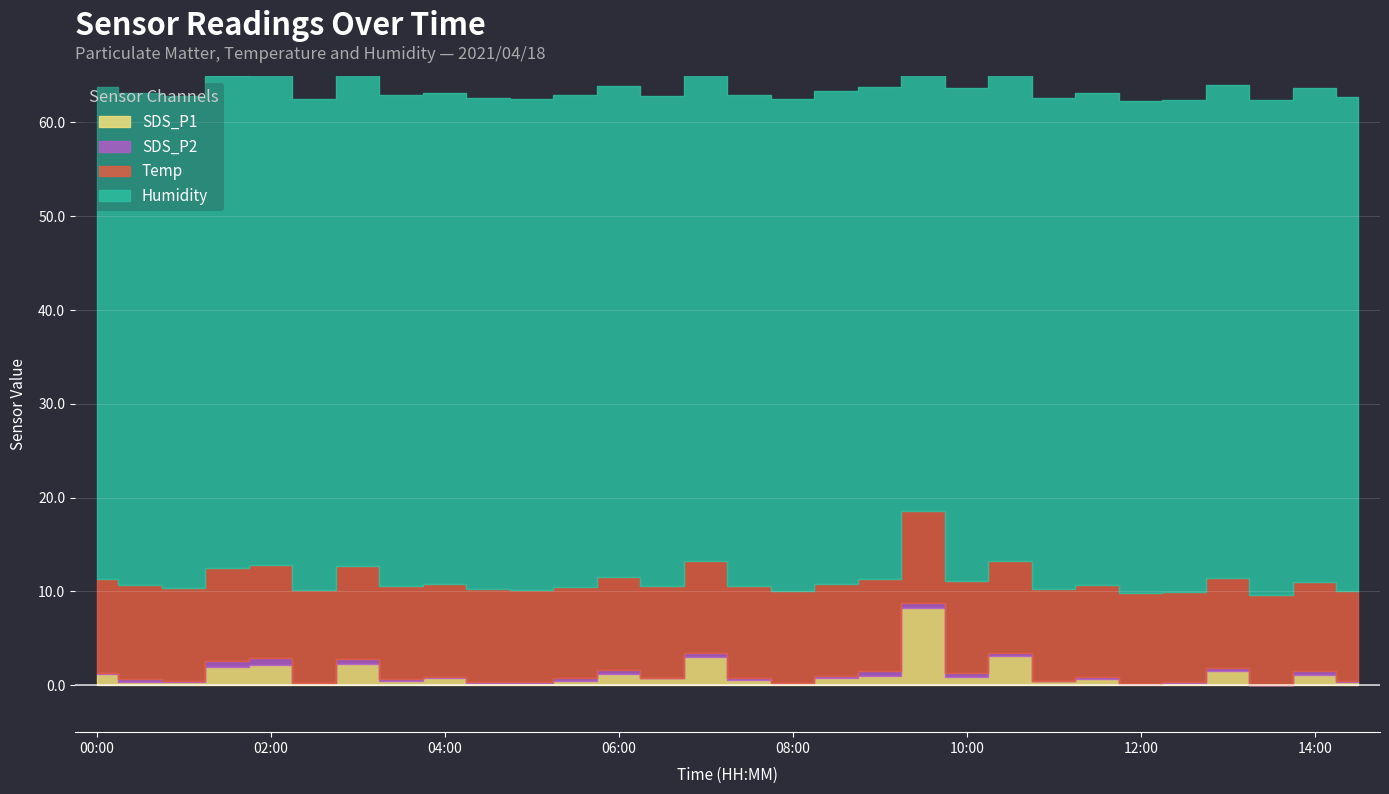

How many Humidity values are between 52 and 53?

30